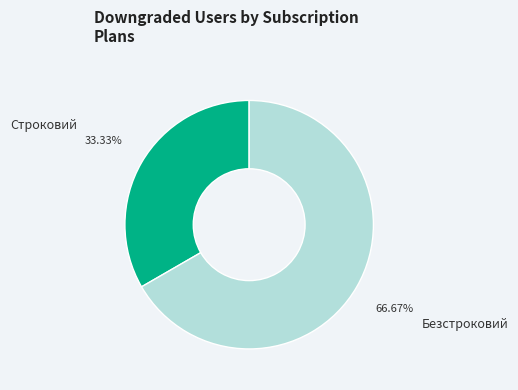

Which slice is the smallest?

Строковий